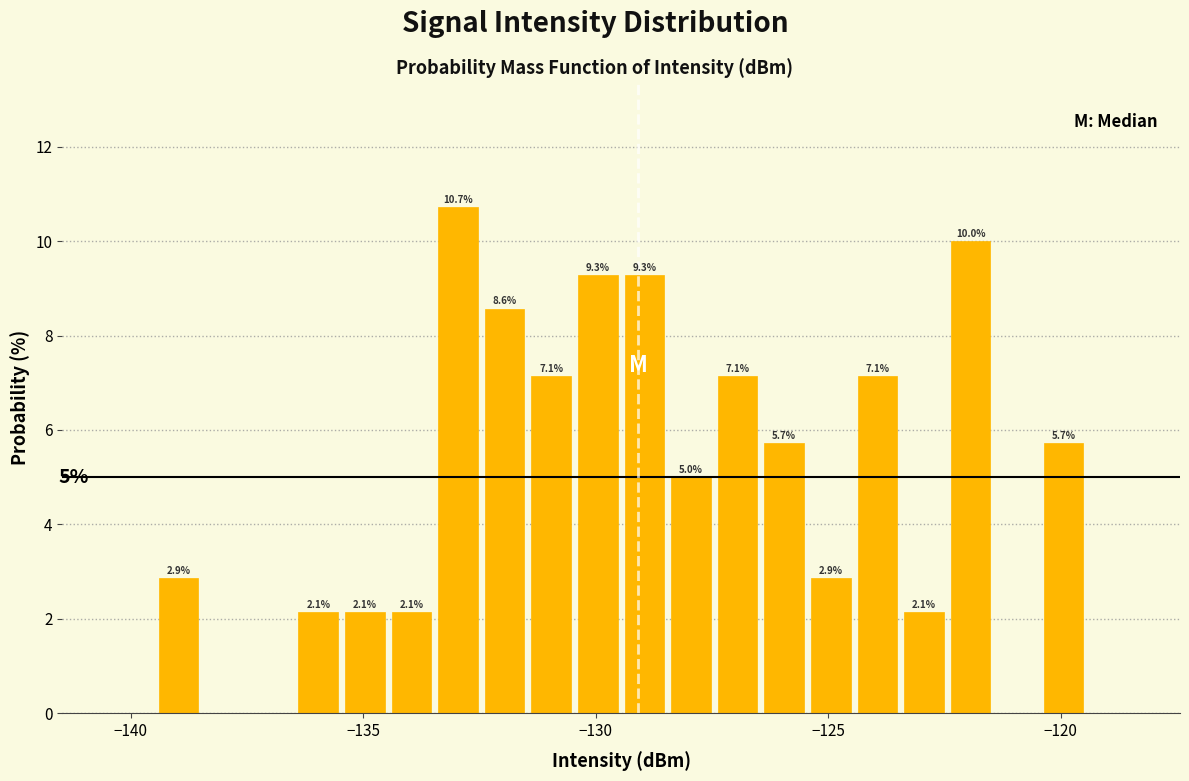

Around what value on the x-axis is the tallest bar? Give the approximate position of its centre, as read against the axis.

-133.0